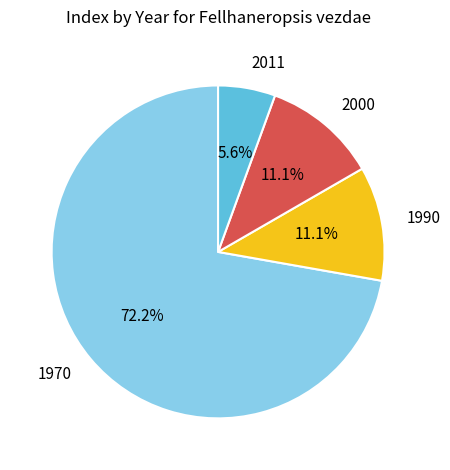

Which slice represents more than half of the pie?

1970